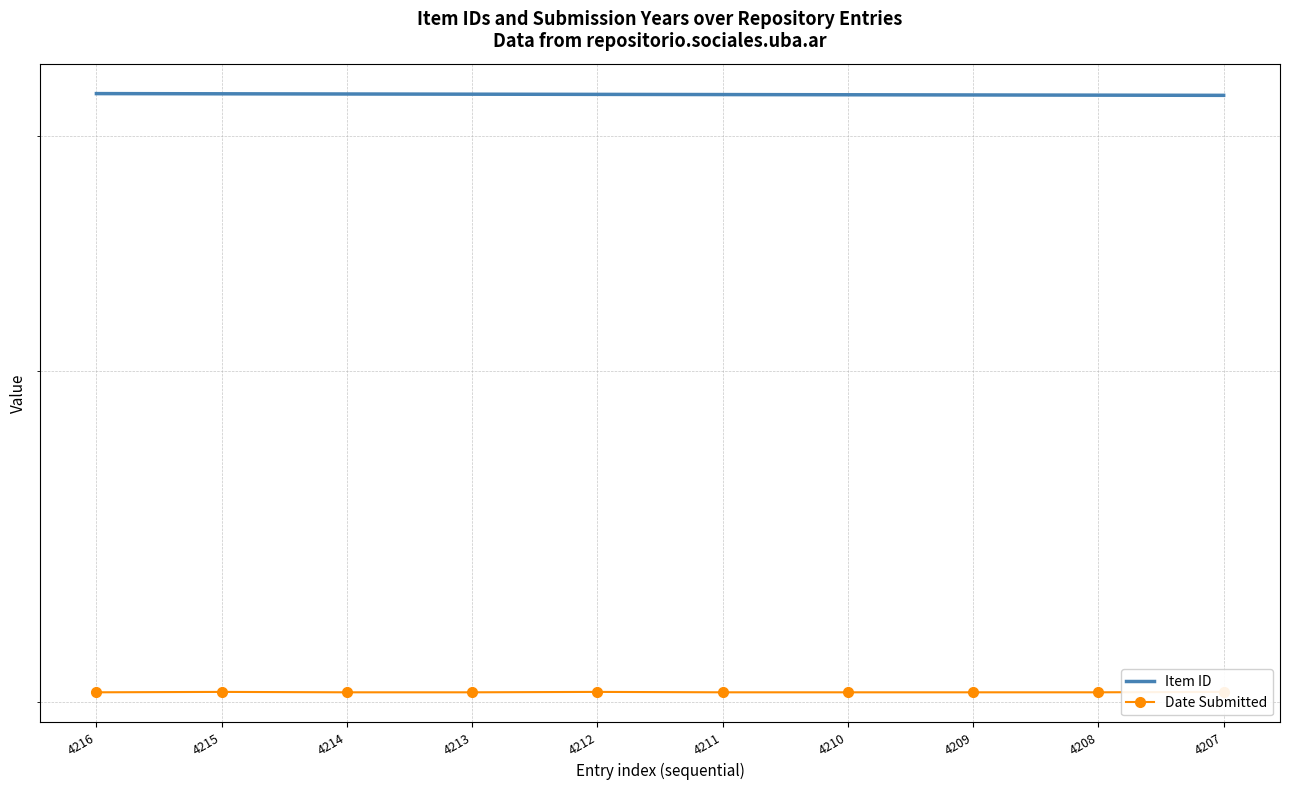

Which series has the largest range (max minus min)?

Item ID